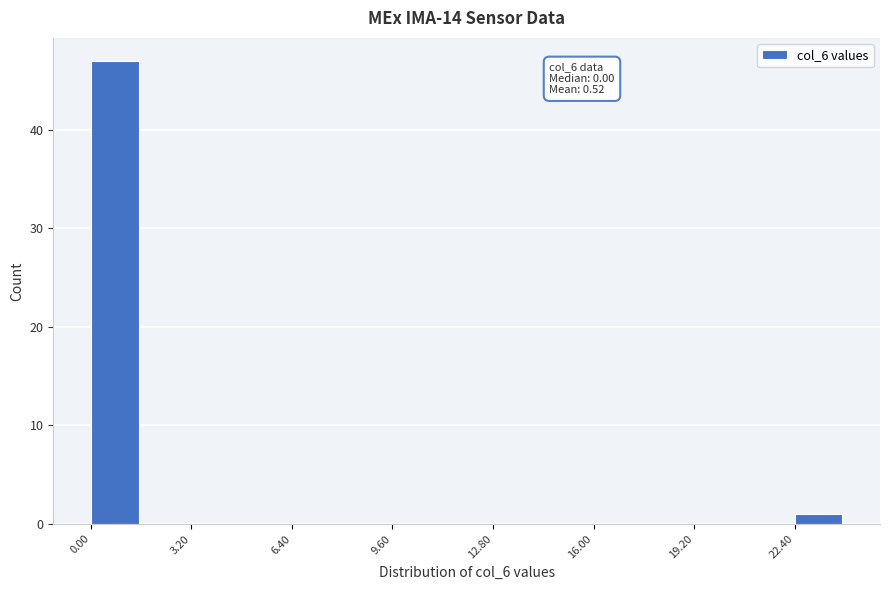

Around what value on the x-axis is the tallest bar? Give the approximate position of its centre, as read against the axis.

1.0